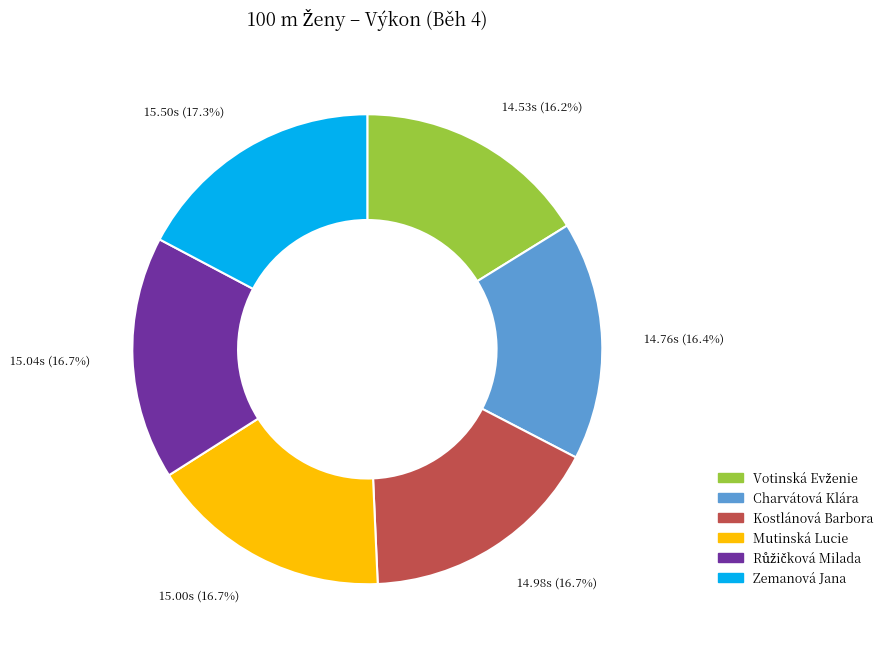

Approximately how many times larger is the value at Zemanová Jana compared to Kostlánová Barbora?

1.0